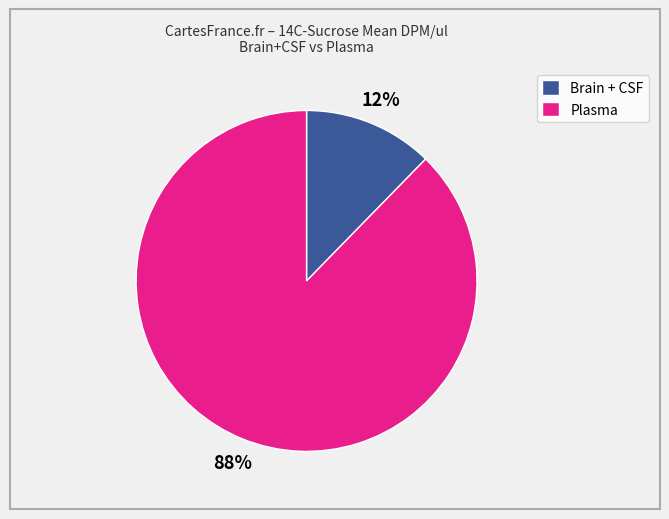

Does Plasma account for over 50% of the chart?

Yes